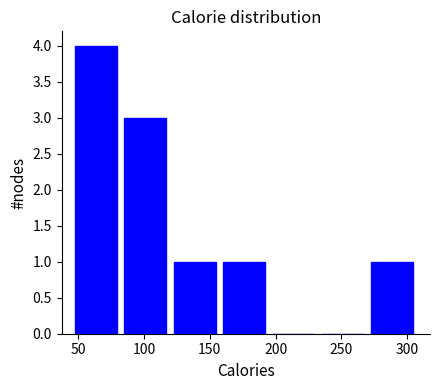

Reading left to right, transcribe this chart: for each bar, give the range it covers on the x-axis and its height. Neither the bar edges nor the heights are printed on the chart, so give them approximately, as read against the axes.

45 to 85: 4
85 to 120: 3
120 to 160: 1
160 to 200: 1
200 to 235: 0
235 to 275: 0
275 to 310: 1